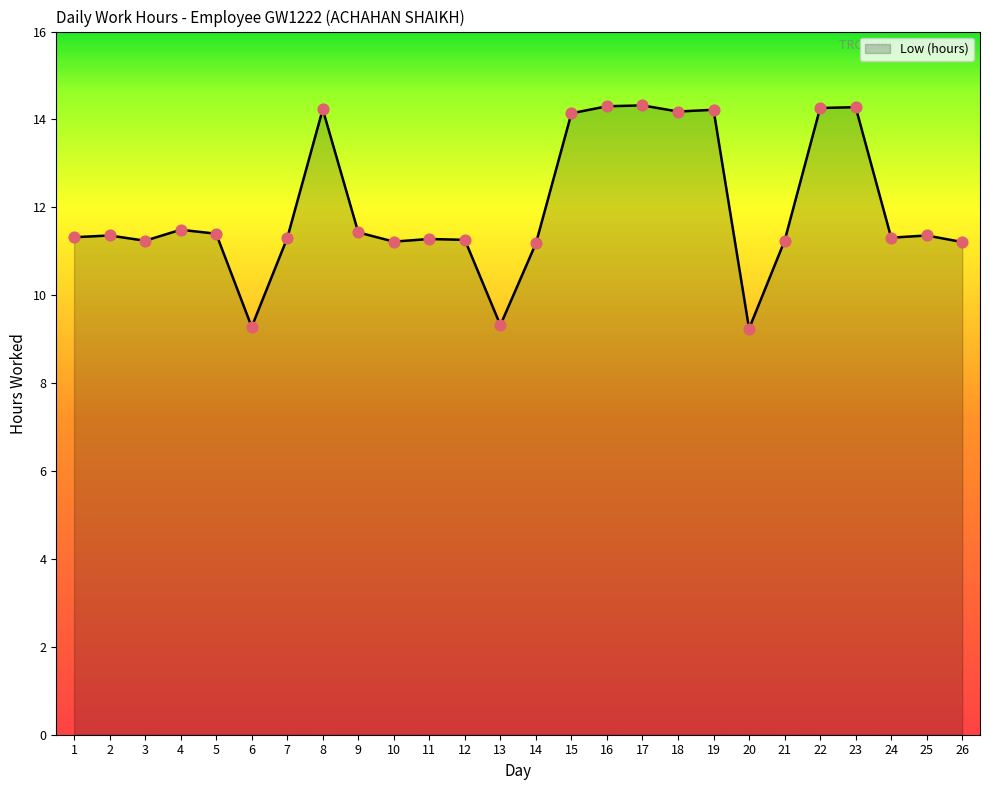

Approximately how many times larger is the value at 8 compared to 19?

1.0